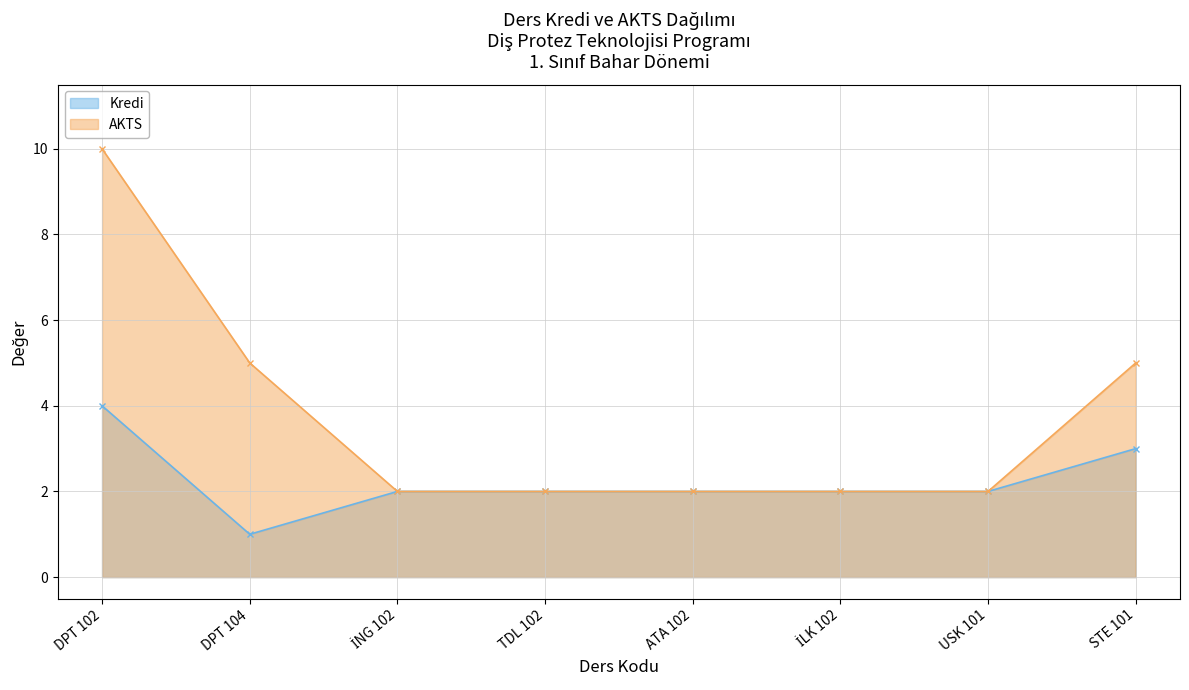

Is the value of Kredi at TDL 102 greater than the value of AKTS at ATA 102?

No